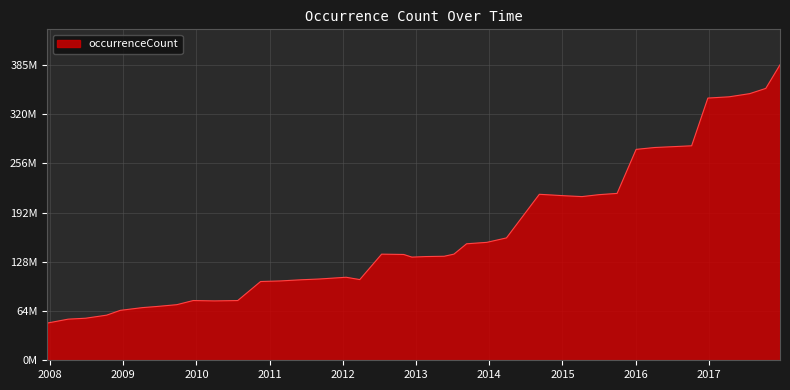

Does the chart display data point markers on the line(s)?

No